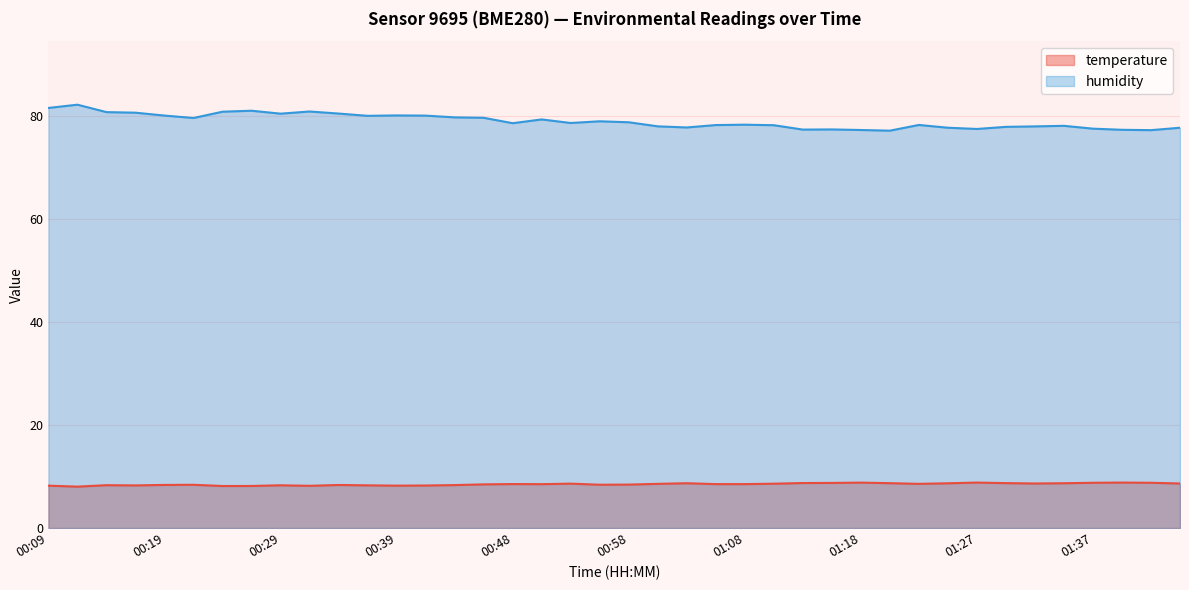

What is the difference between the highest and lowest values at 00:22?

71.2